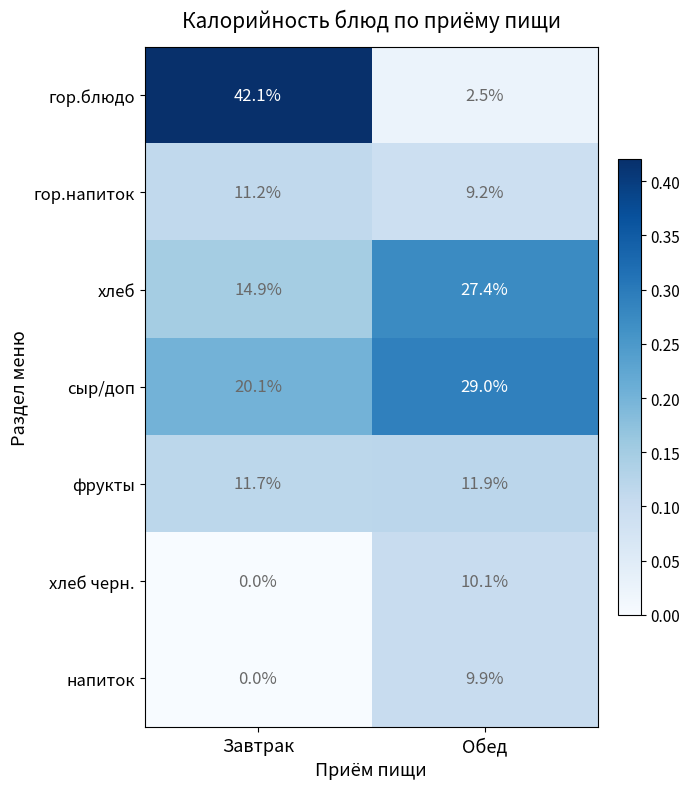

Which series has the largest total across all categories?

сыр/доп